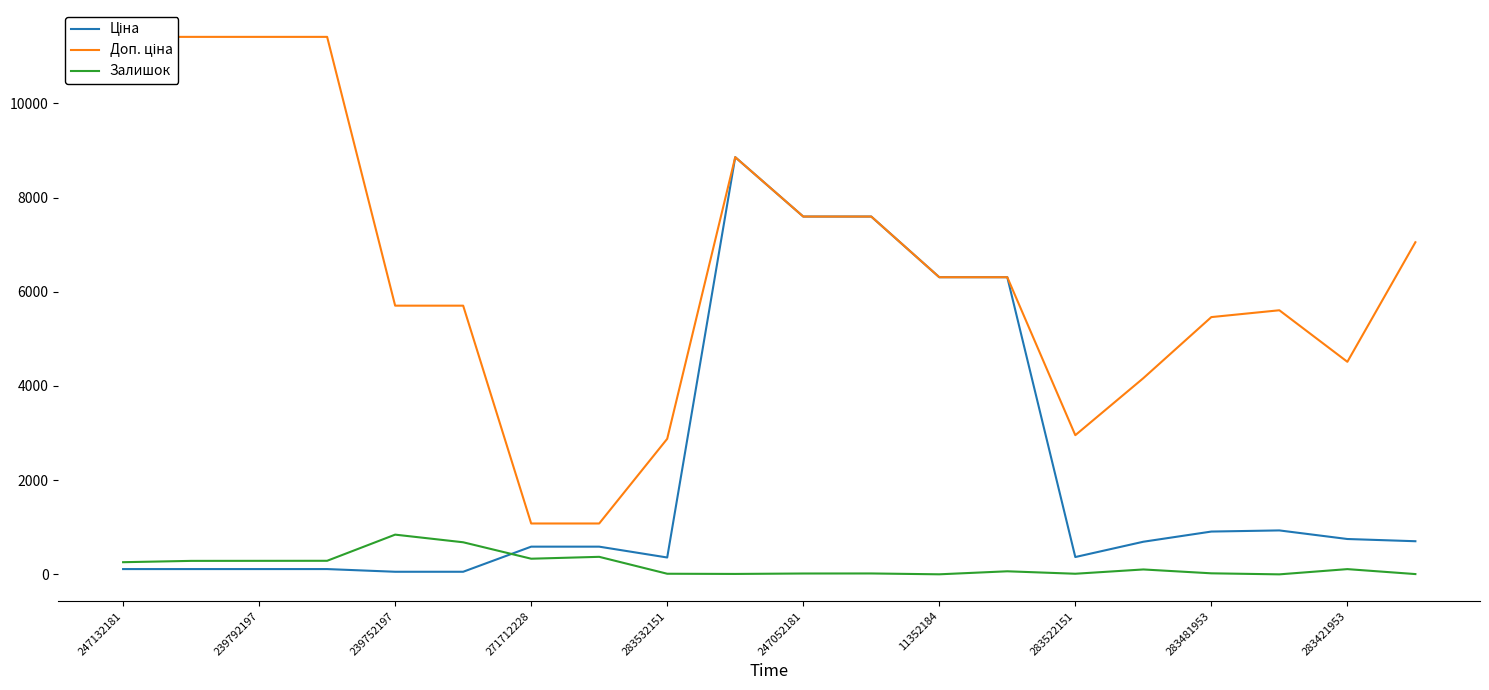

Is it true that Залишок equals 334.0 at 271712228?

True